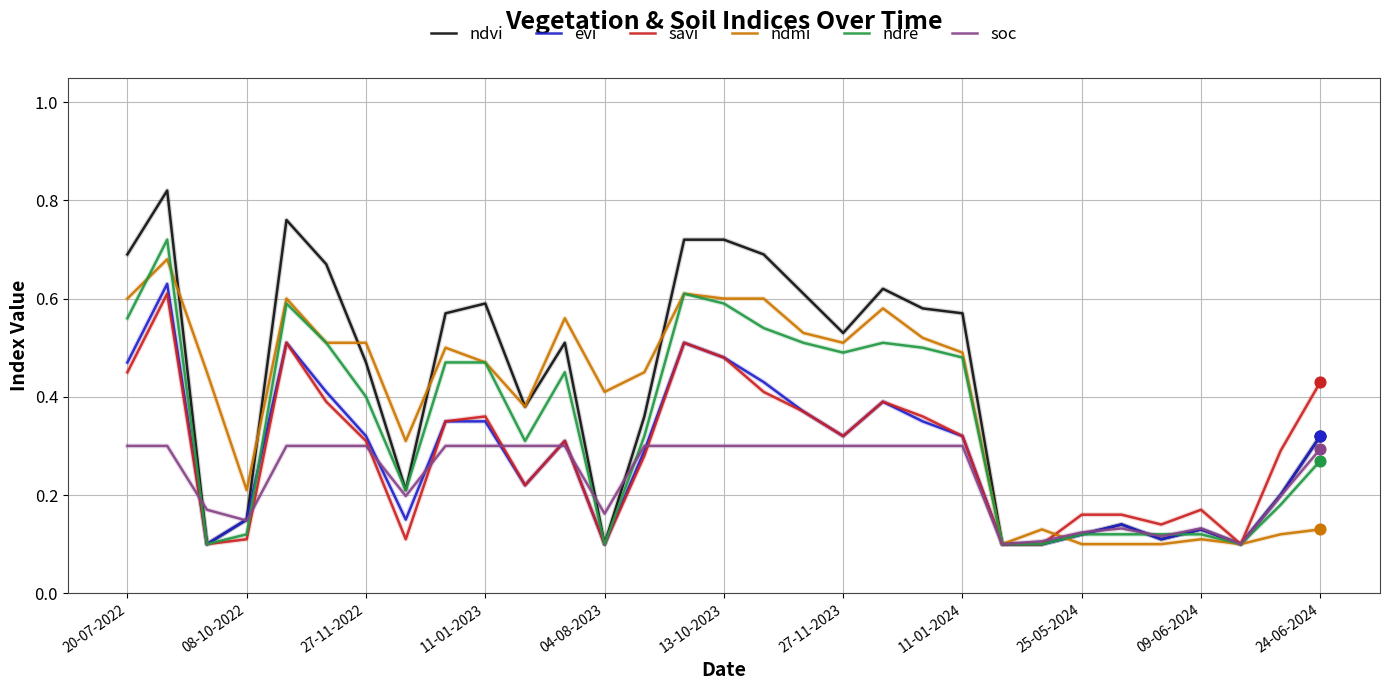

Which series has the widest spread of values?

ndvi